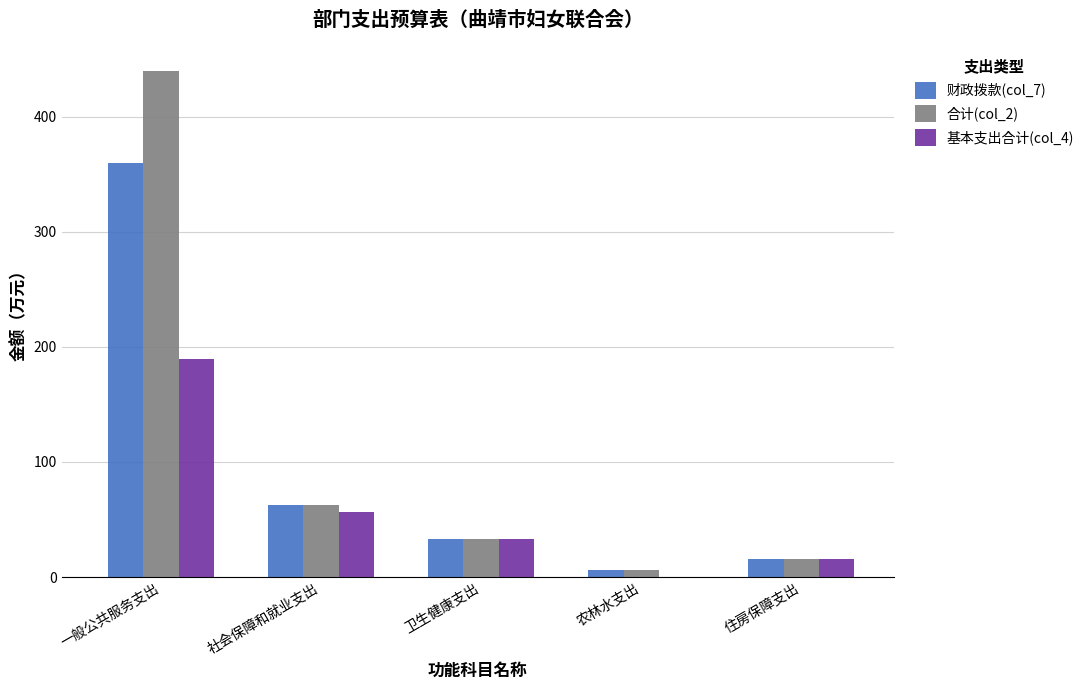

Reading right to left, transcribe all the data shown in this chart.

财政拨款(col_7): 住房保障支出=15.6	农林水支出=6.0	卫生健康支出=32.9	社会保障和就业支出=62.2	一般公共服务支出=359.4
合计(col_2): 住房保障支出=15.6	农林水支出=6.0	卫生健康支出=32.9	社会保障和就业支出=62.2	一般公共服务支出=439.4
基本支出合计(col_4): 住房保障支出=15.6	农林水支出=0.0	卫生健康支出=32.9	社会保障和就业支出=56.2	一般公共服务支出=189.4